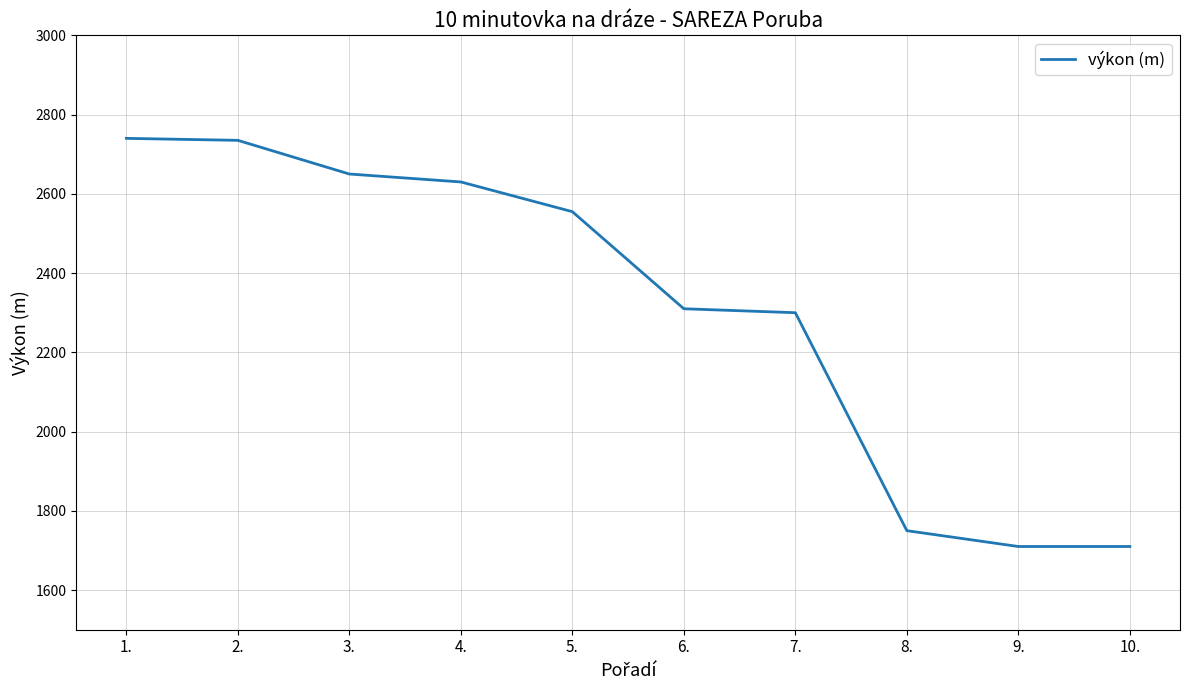

Which has a higher value, 1. or 7.?

1.